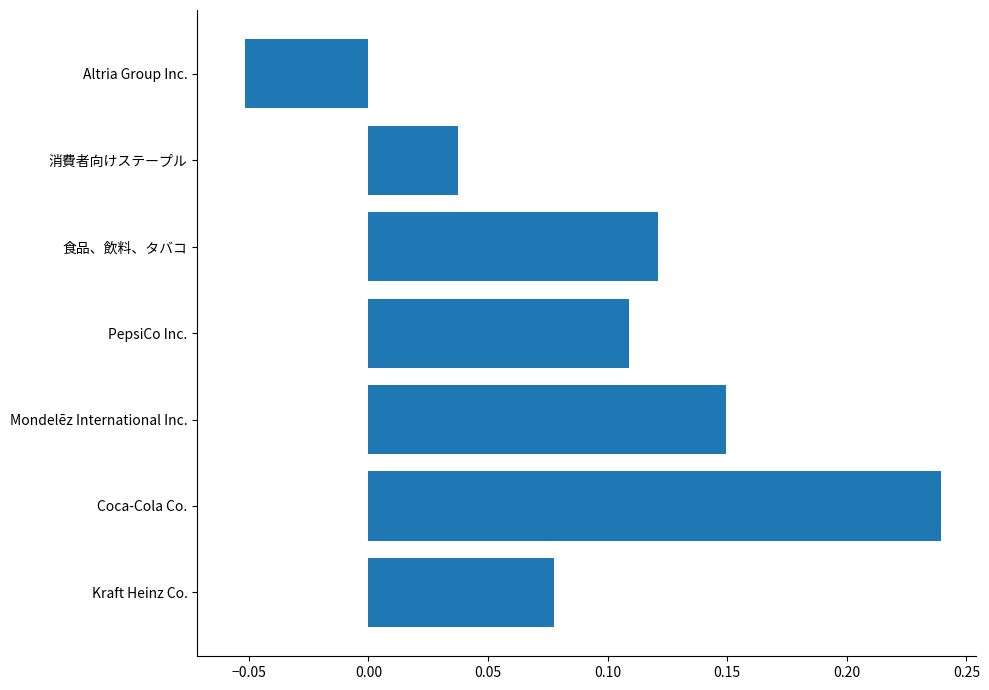

List the labels in order of value, largest first.

Coca-Cola Co., Mondelēz International Inc., 食品、飲料、タバコ, PepsiCo Inc., Kraft Heinz Co., 消費者向けステープル, Altria Group Inc.